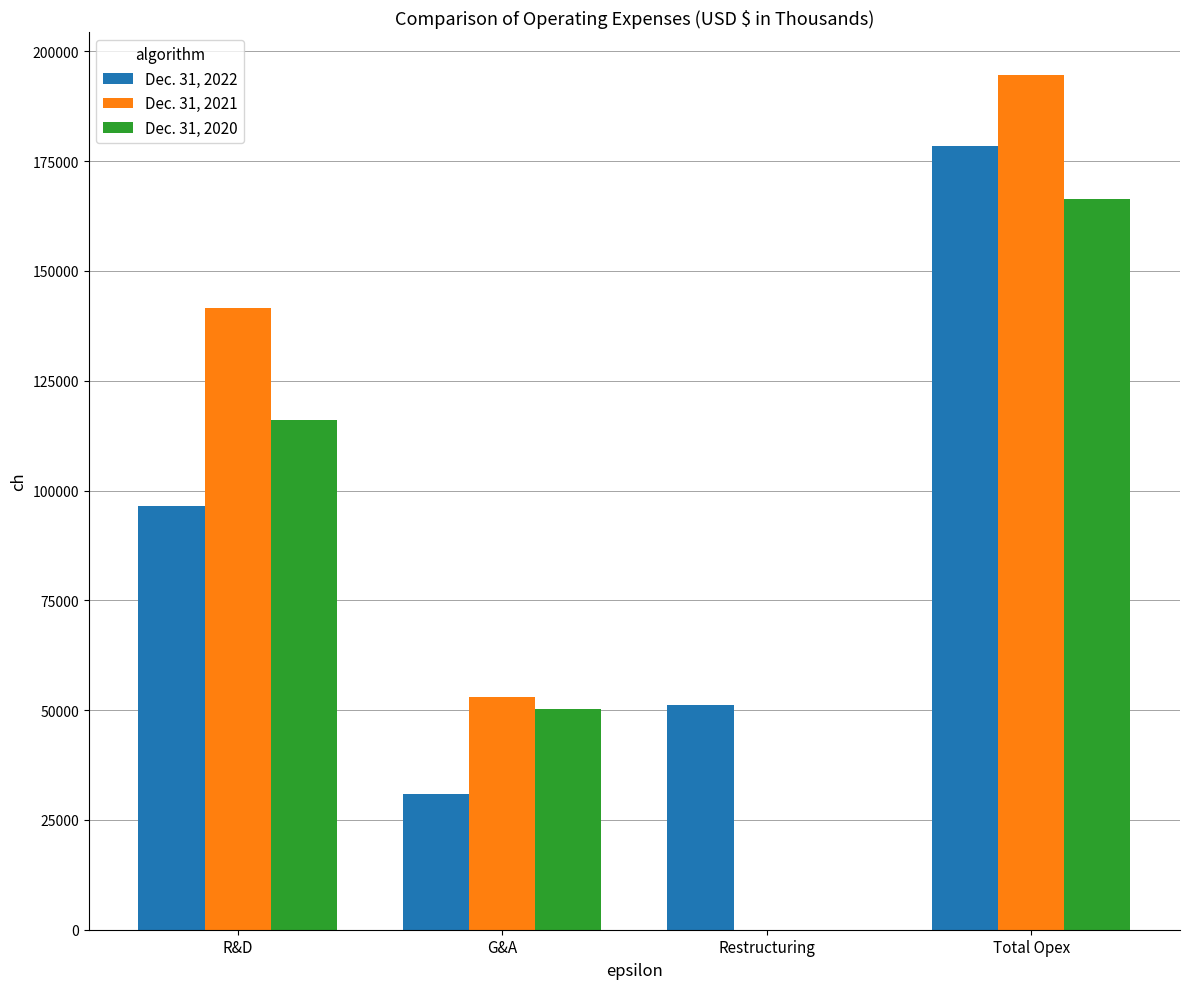

Is it true that Dec. 31, 2021 equals 94388 at G&A?

False